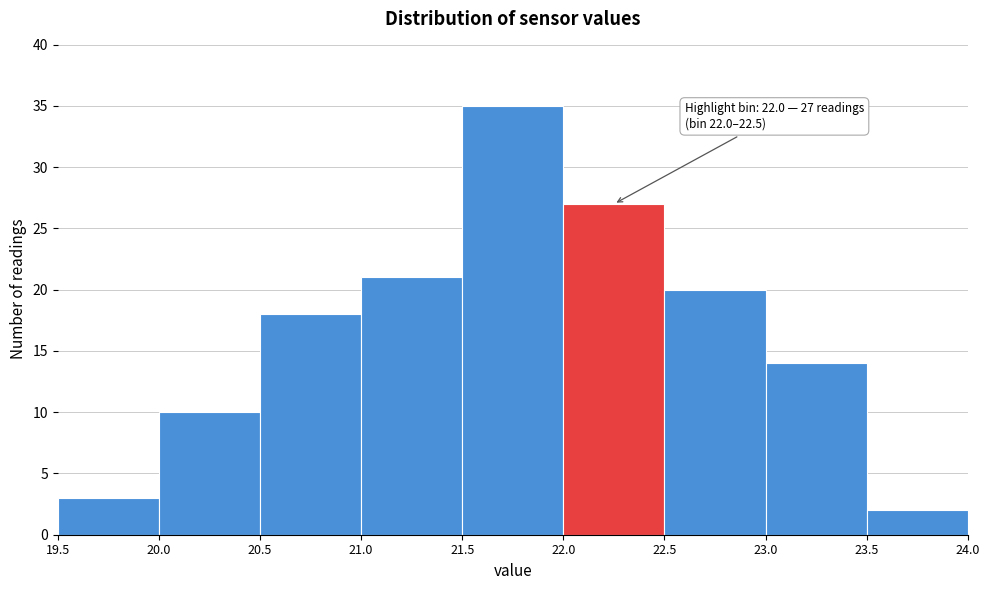

Which range on the x-axis has the tallest bar?

21.5 to 22.0